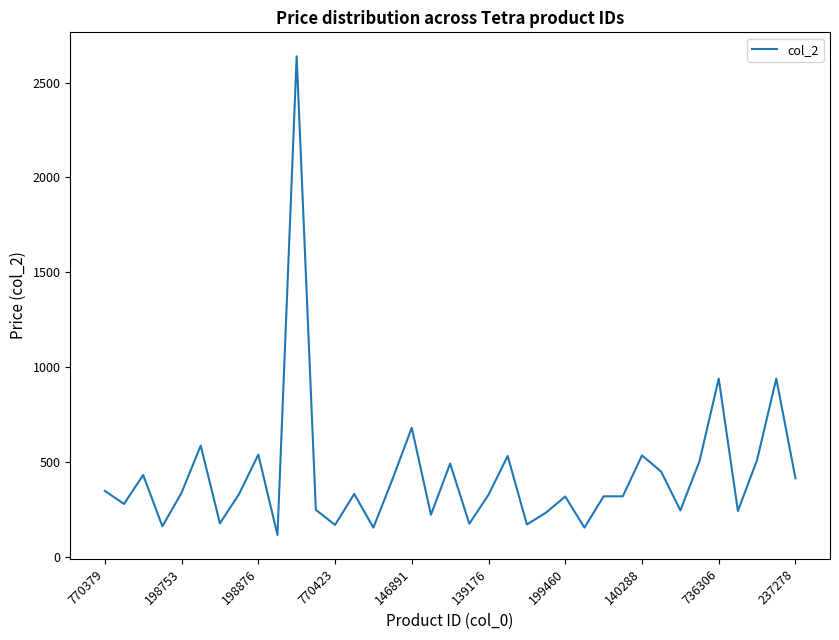

What is the average value?

432.7